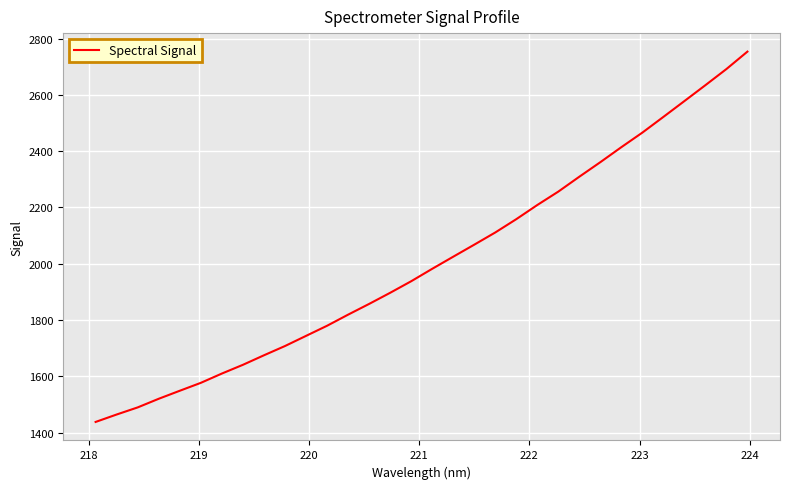

What is the minimum value shown in the chart?

1437.8